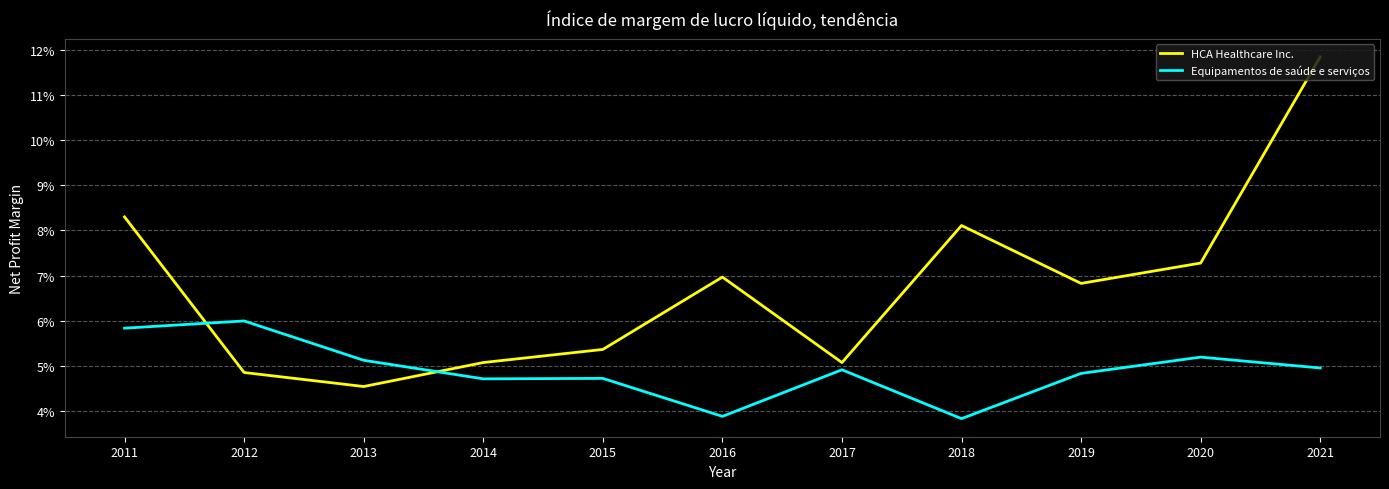

Rank the series at 2020 from lowest to highest value.

Equipamentos de saúde e serviços, HCA Healthcare Inc.